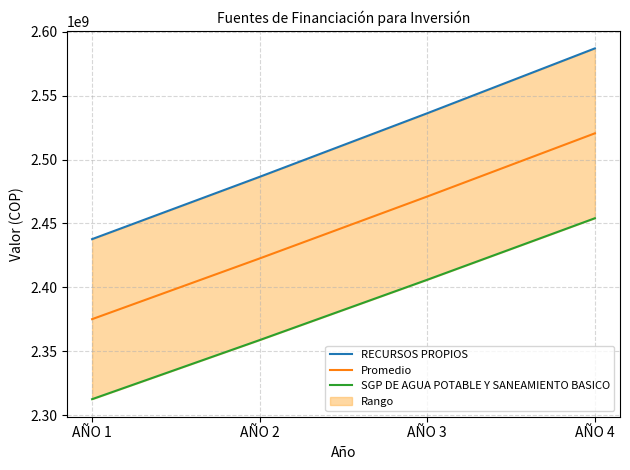

Is it true that SGP DE AGUA POTABLE Y SANEAMIENTO BASICO equals 2312546039.0 at AÑO 1?

True